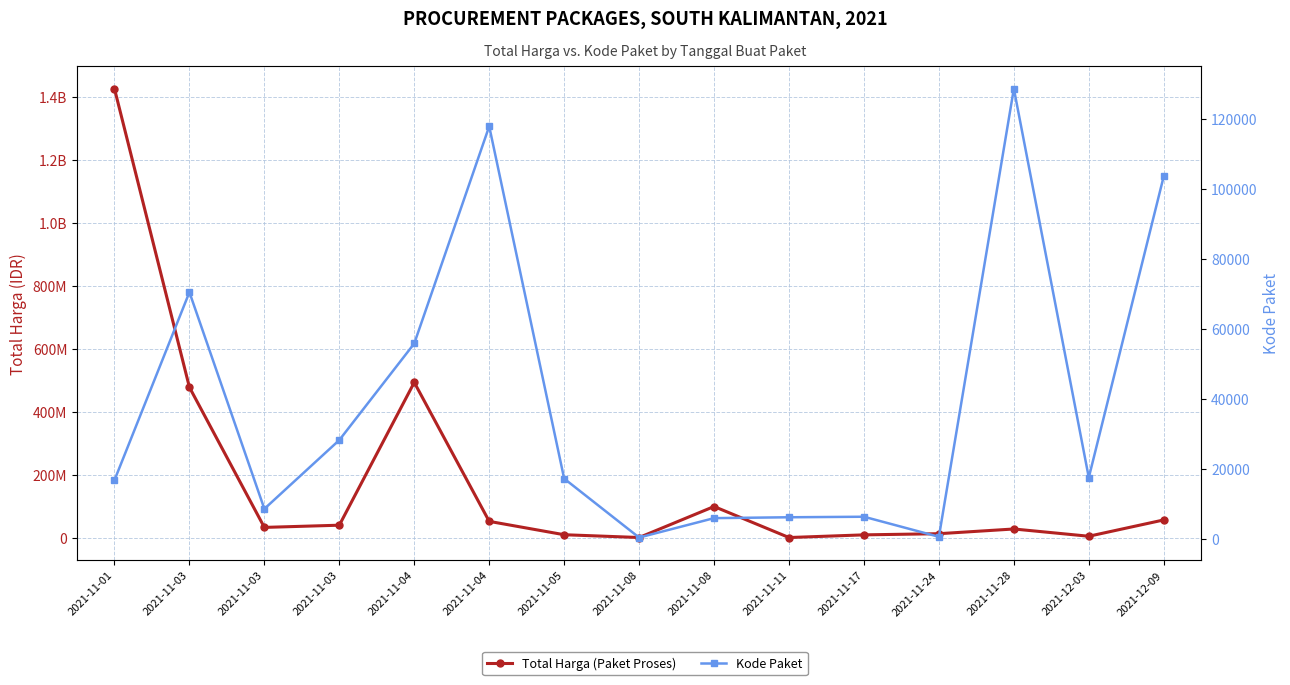

True or false: Total Harga (Paket Proses) has a value of 265000 at 2021-11-11.

True